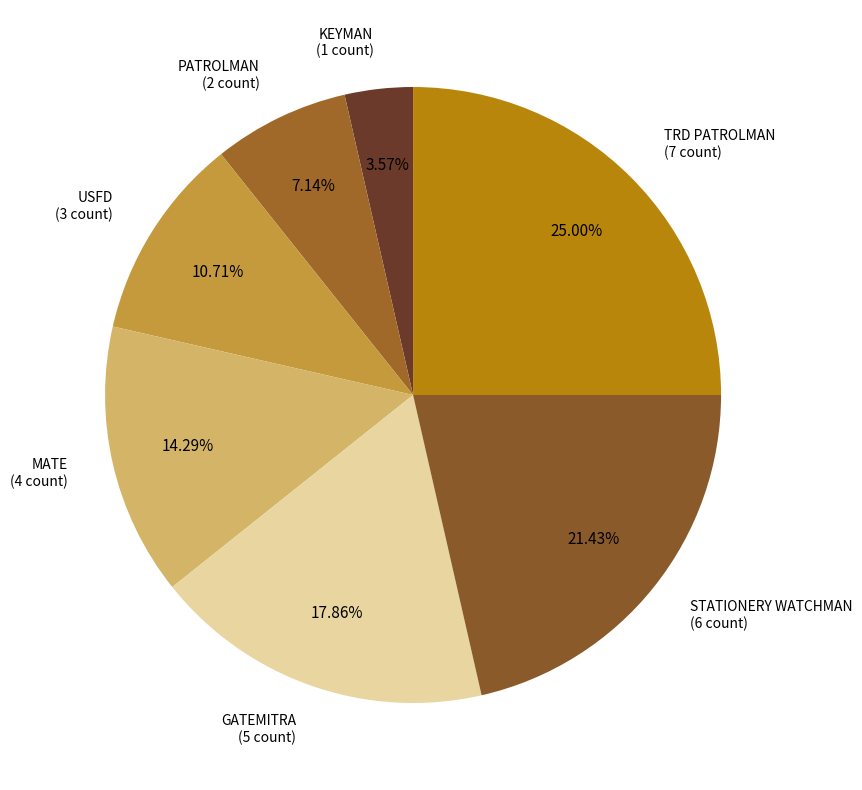

Count the number of slices in the pie.

7